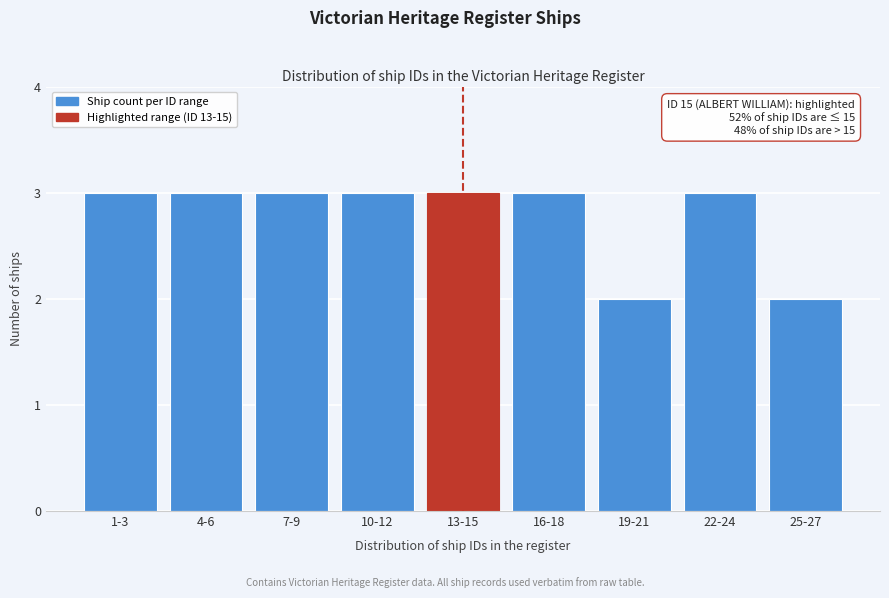

Reading left to right, extract all data points from this chart.

3	3	3	3	3	3	2	3	2